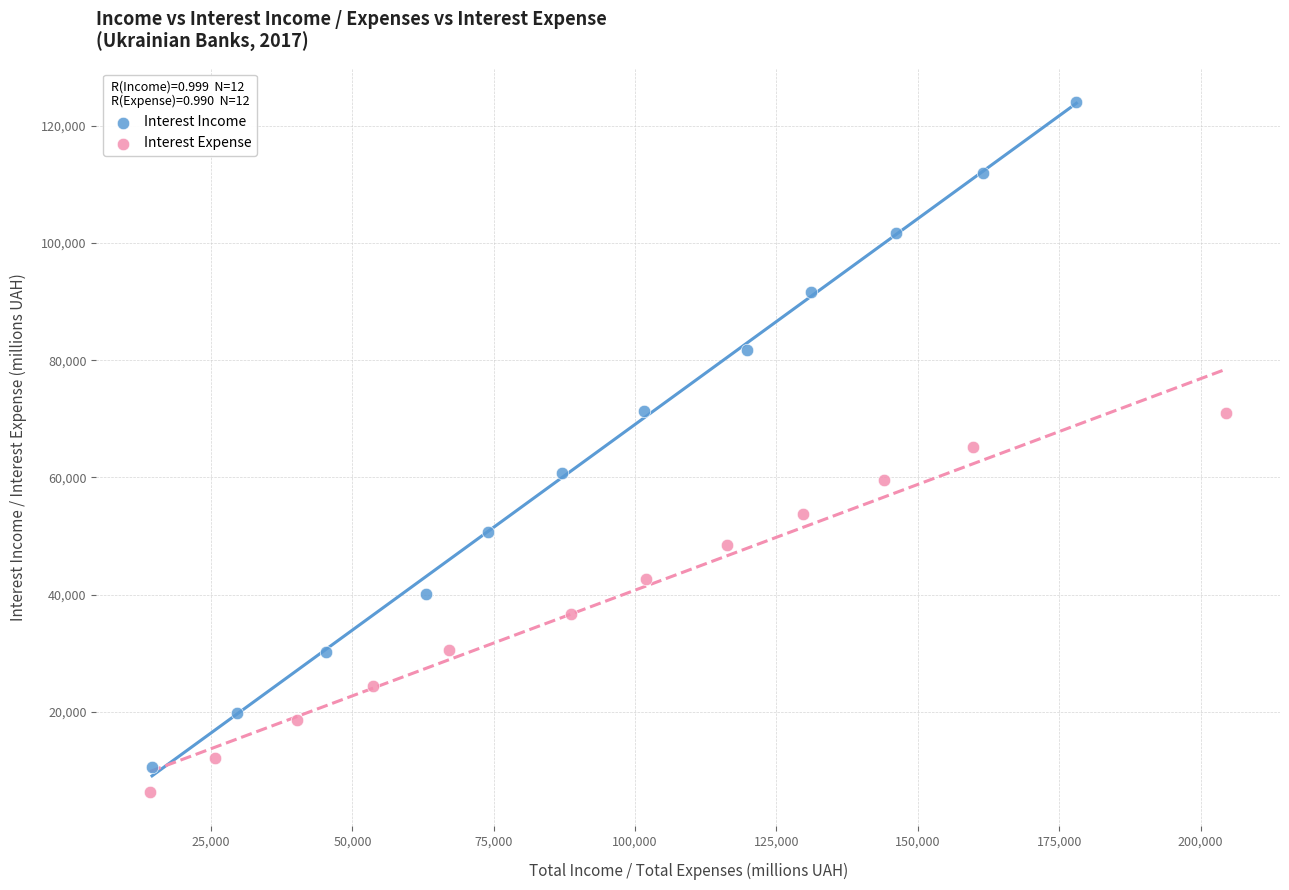

Which series has the largest Y range (max minus min)?

Interest Income